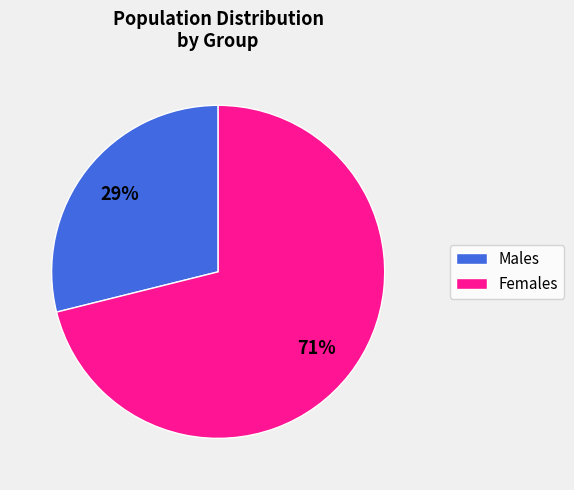

To the nearest percent, what is the difference between the largest and smallest slice percentages?

42%